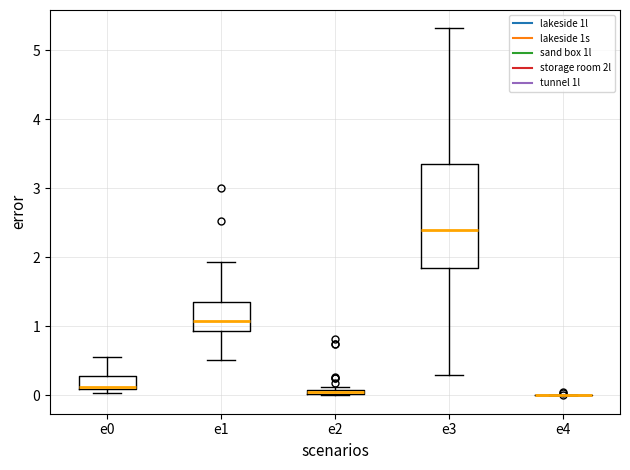

Where is the upper edge of the box for e3 on the y-axis? The values are not printed on the chart, so give them approximately, as read against the axis.

3.4